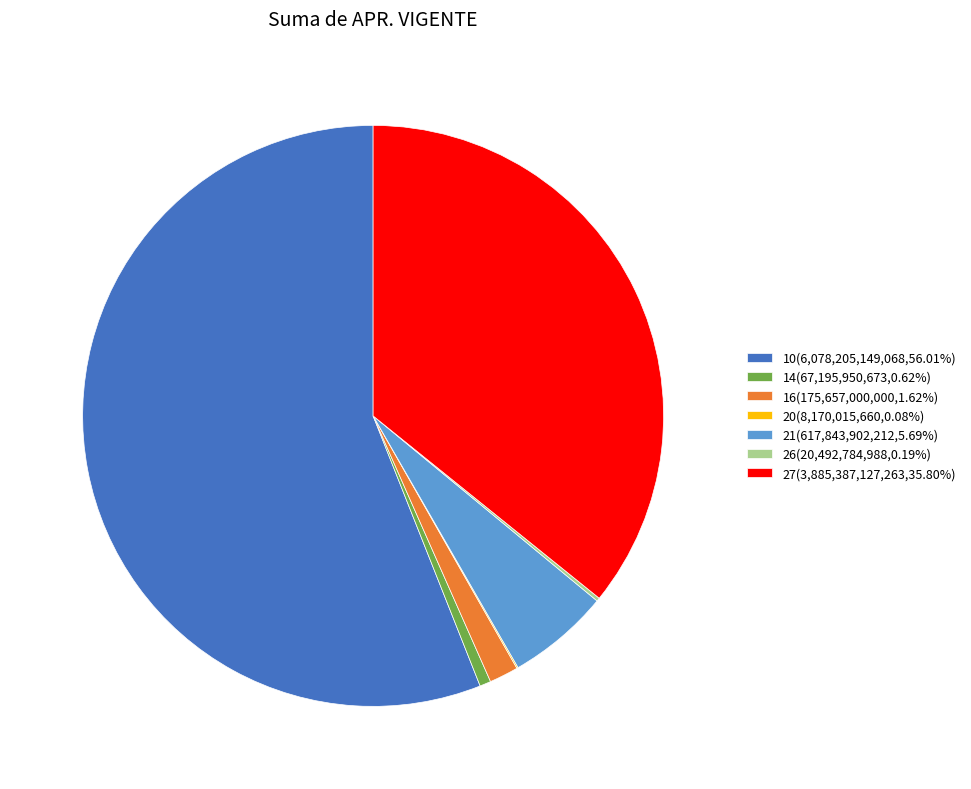

Is it true that 27 is 36% of the pie?

True